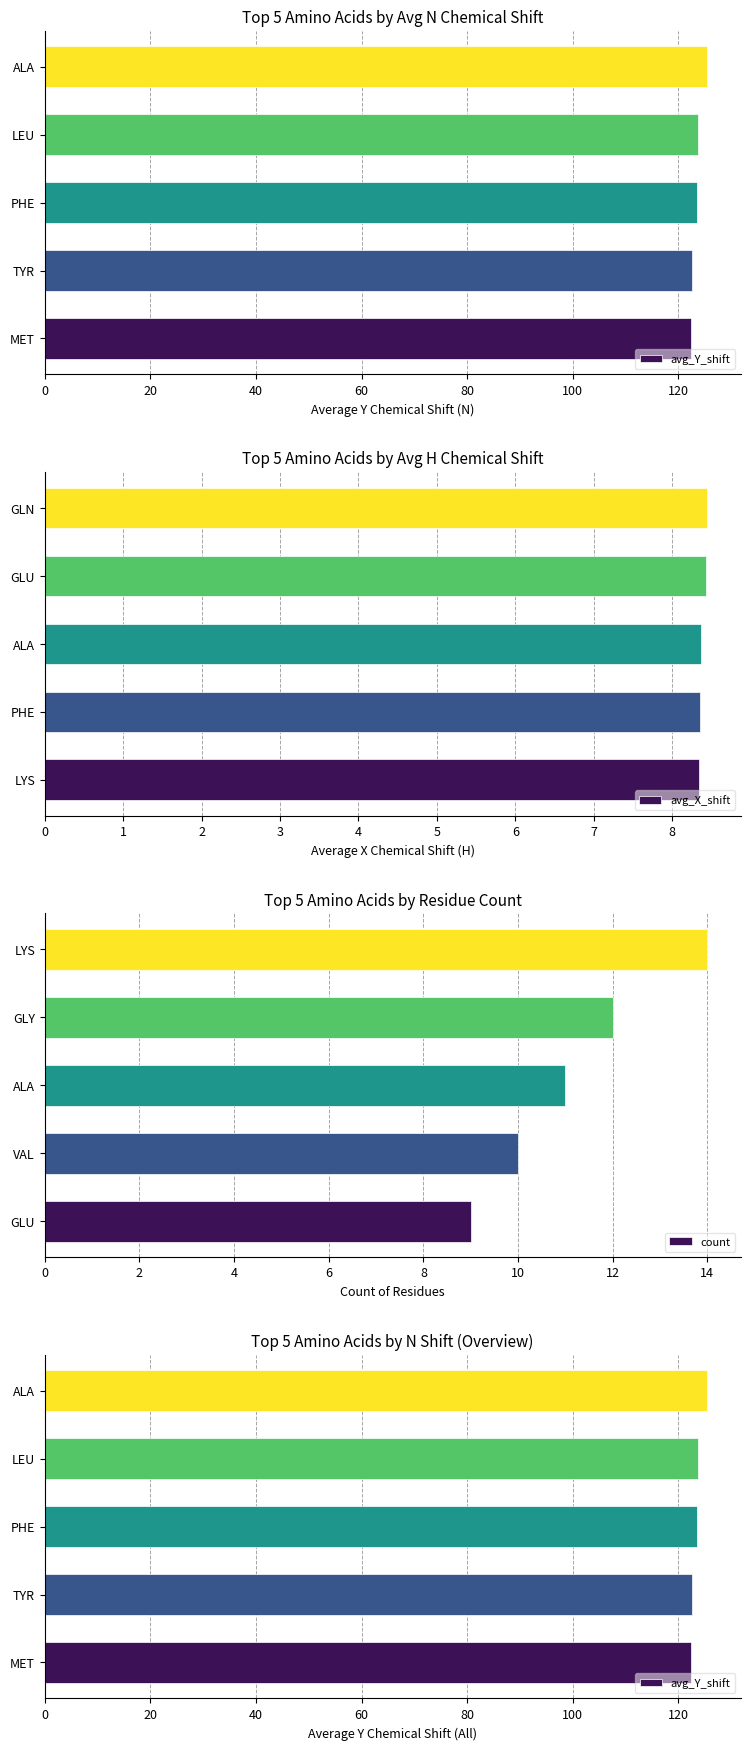

True or false: avg_X_shift has a value of 8.4 at ALA.

True